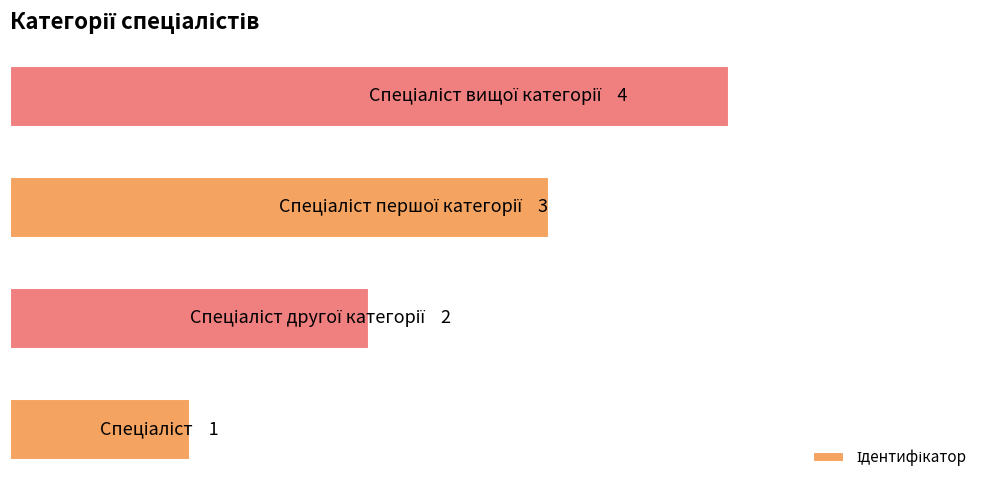

Does the chart contain any negative values?

No